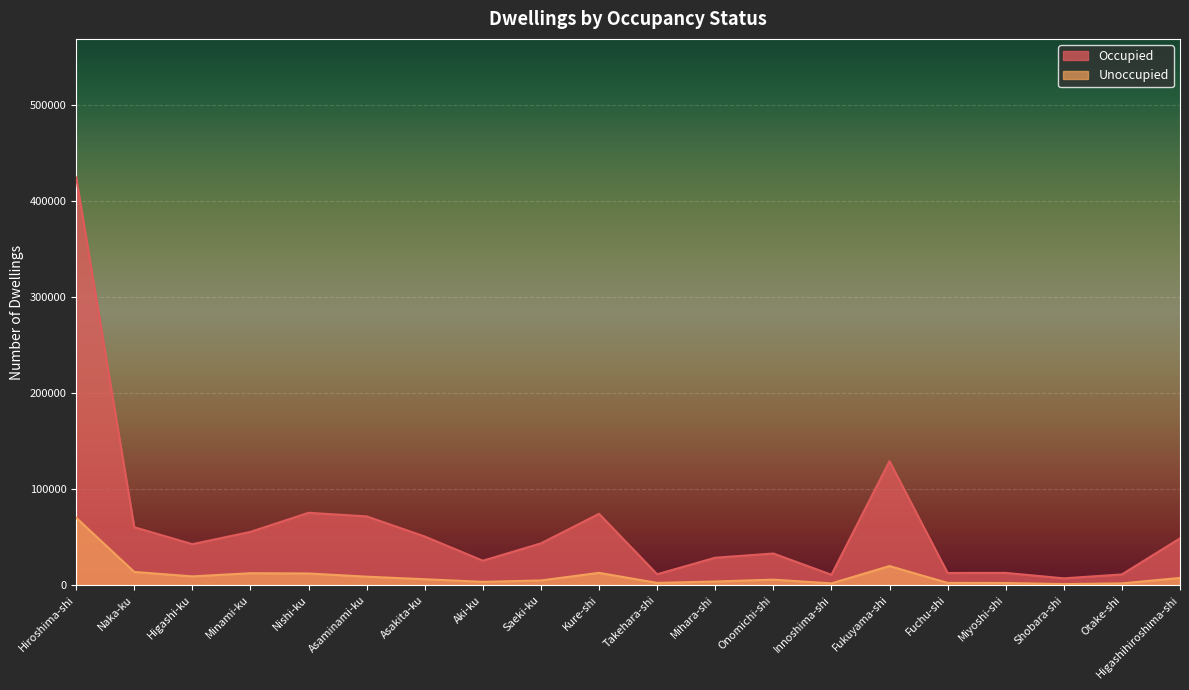

Between Onomichi-shi and Innoshima-shi, which is larger?

Onomichi-shi